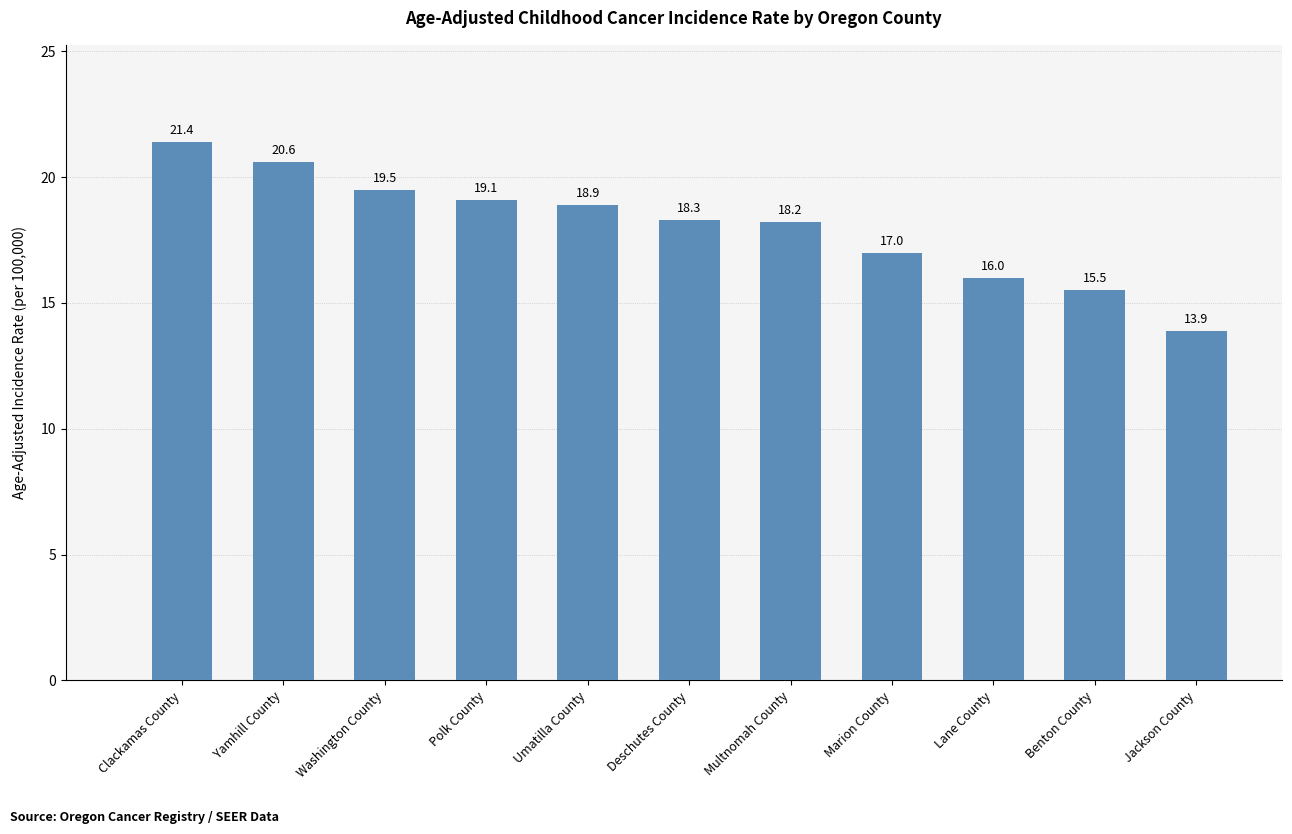

Which label corresponds to the smallest value in the chart?

Jackson County